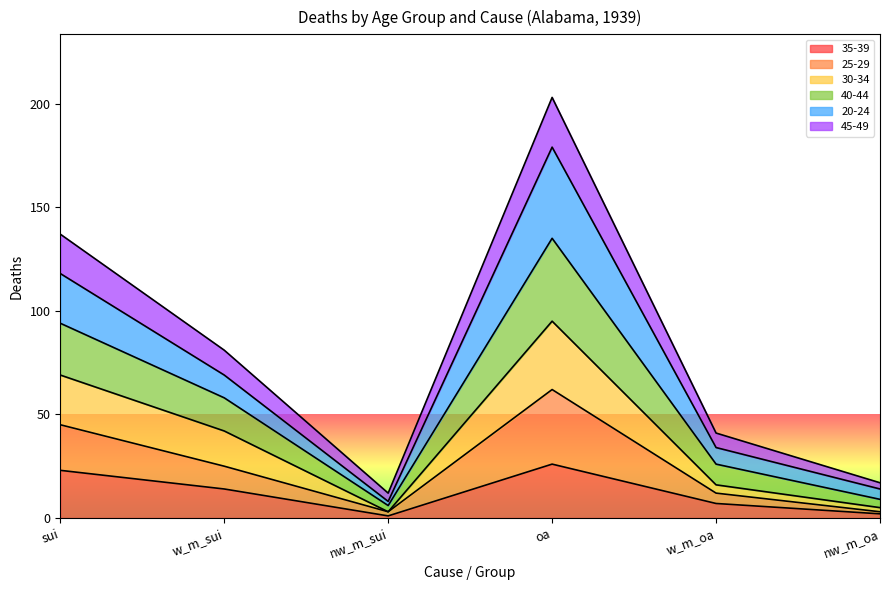

What is the total value across all series at sui?

137